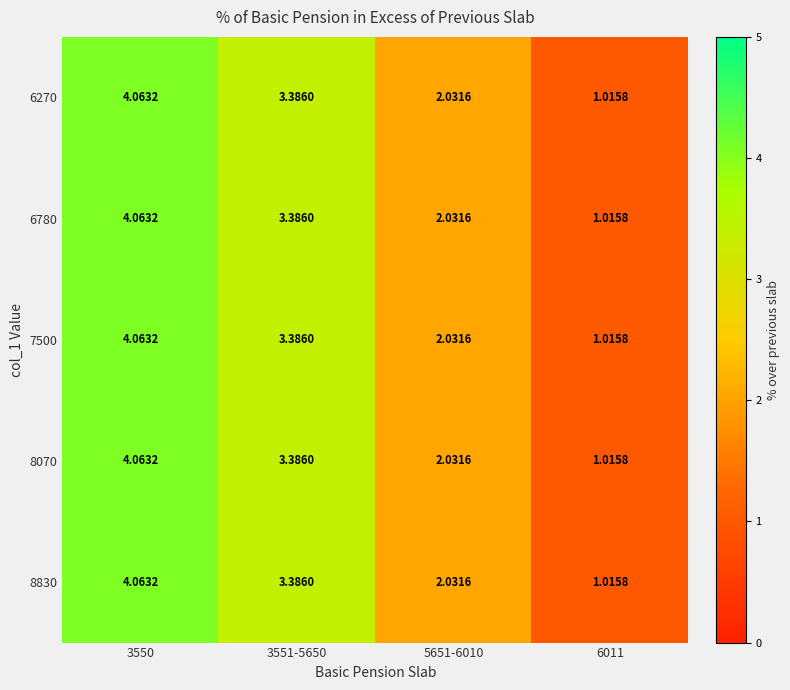

Is the value of 7500 at 5651-6010 greater than the value of 6270 at 3551-5650?

No